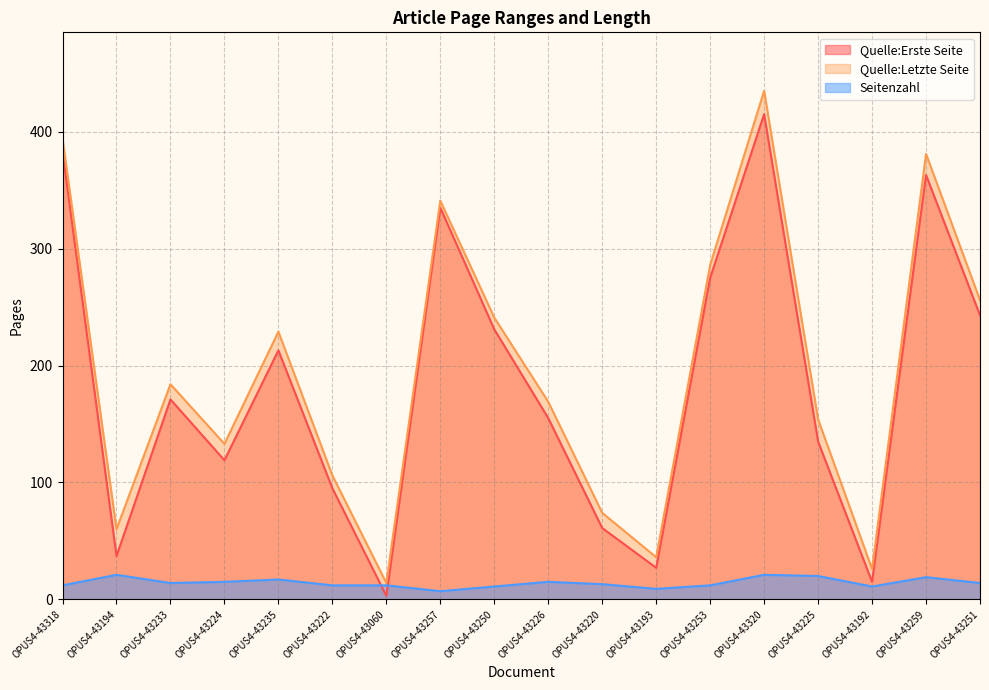

How many lines are shown in the chart?

3